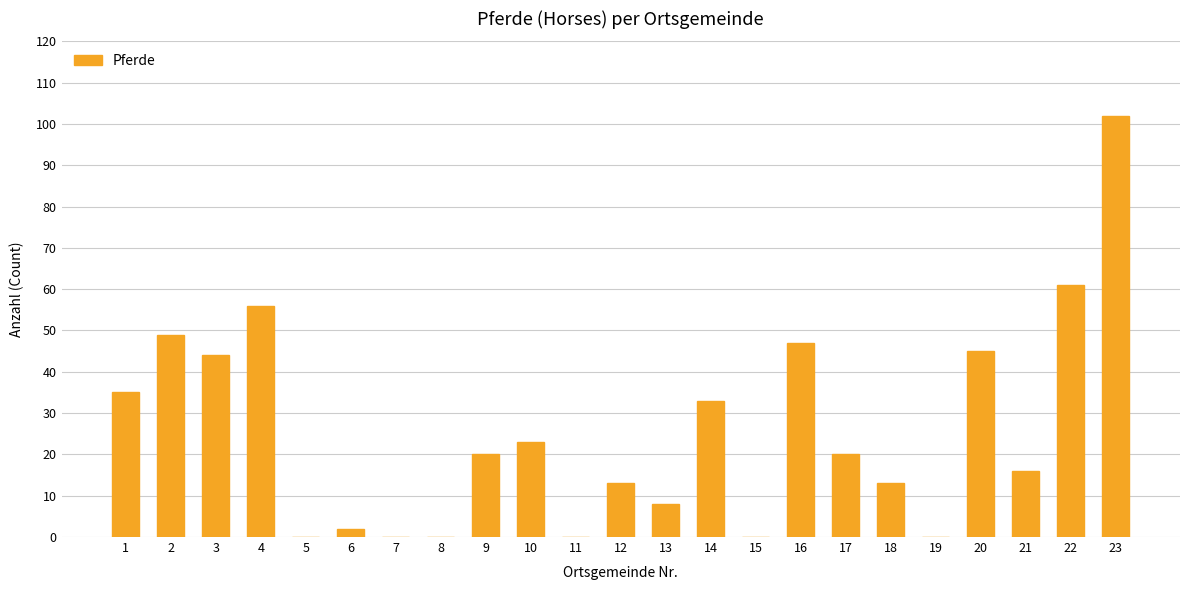

Reading left to right, transcribe all the data shown in this chart.

1=35	2=49	3=44	4=56	5=0	6=2	7=0	8=0	9=20	10=23	11=0	12=13	13=8	14=33	15=0	16=47	17=20	18=13	19=0	20=45	21=16	22=61	23=102